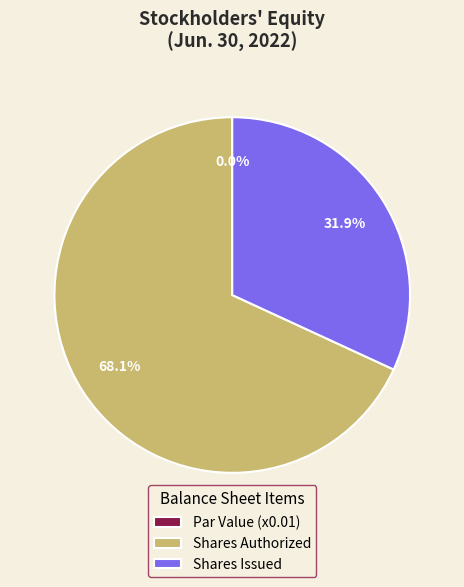

To the nearest percent, what is the difference between the Common stock, shares issued (in shares) and Common stock, par value slice percentages?

32%